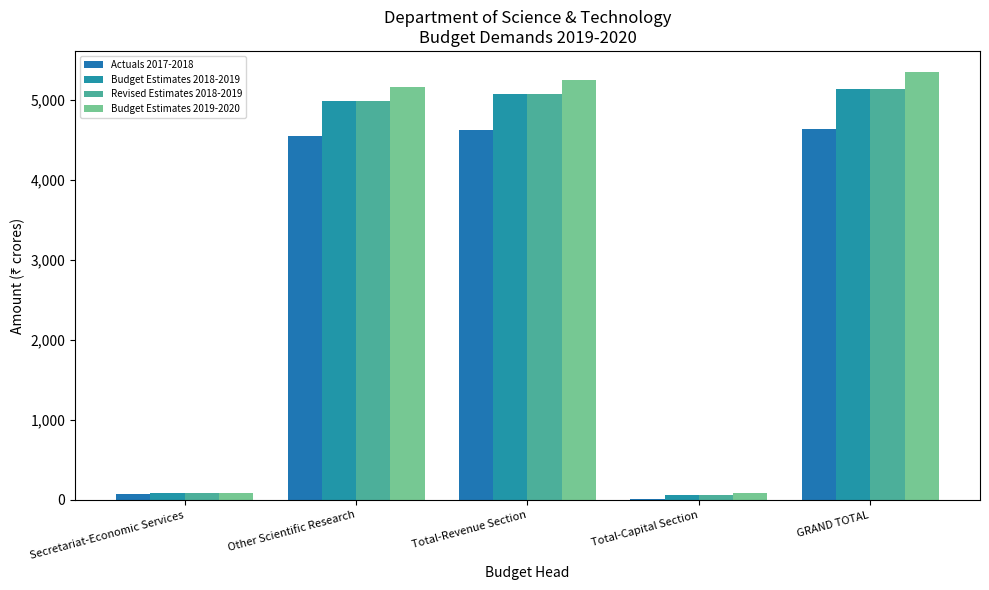

At which category is the sum across all series the highest?

GRAND TOTAL